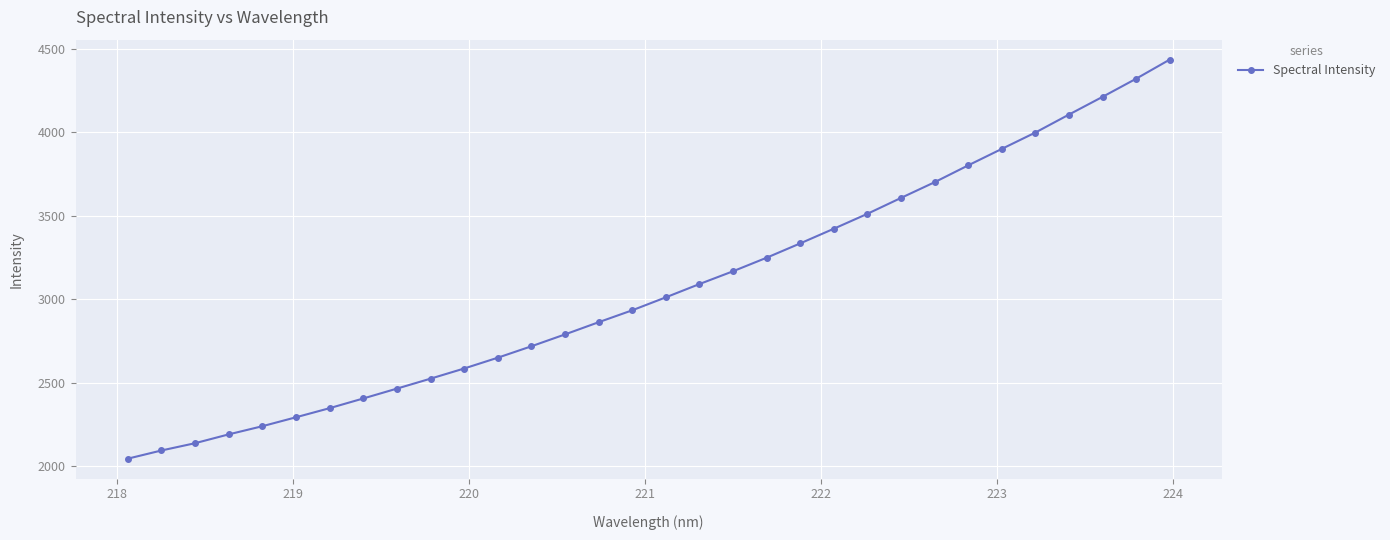

What is the average value?

3066.2